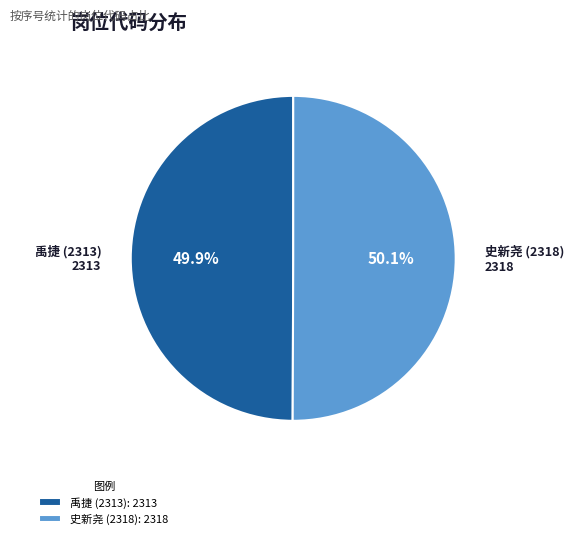

Combined, do 史新尧 (2318) and 禹捷 (2313) account for over 50%?

Yes